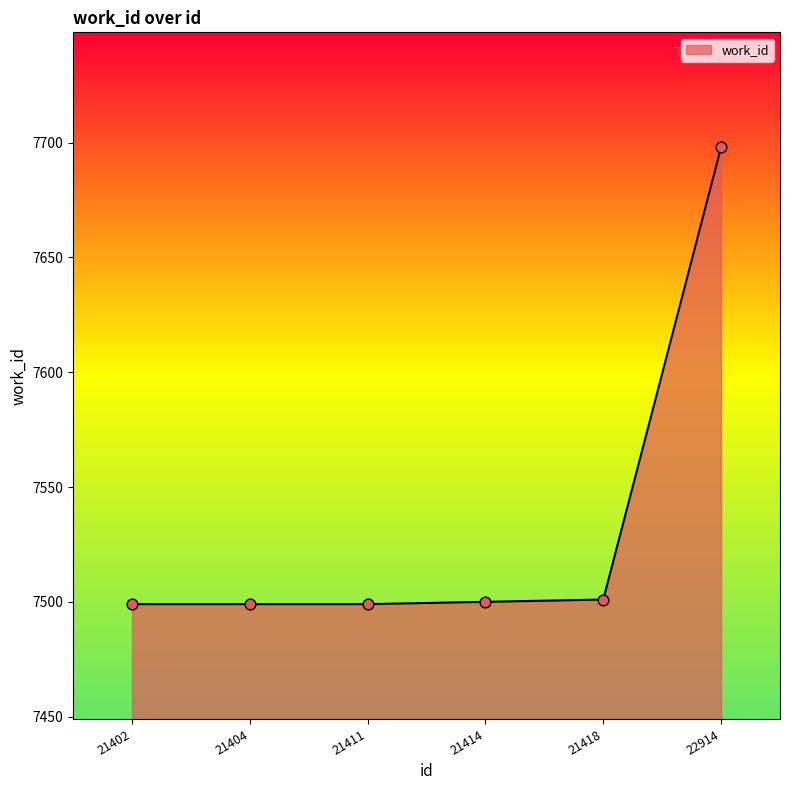

What is the change in value from 21402 to 22914?

+199